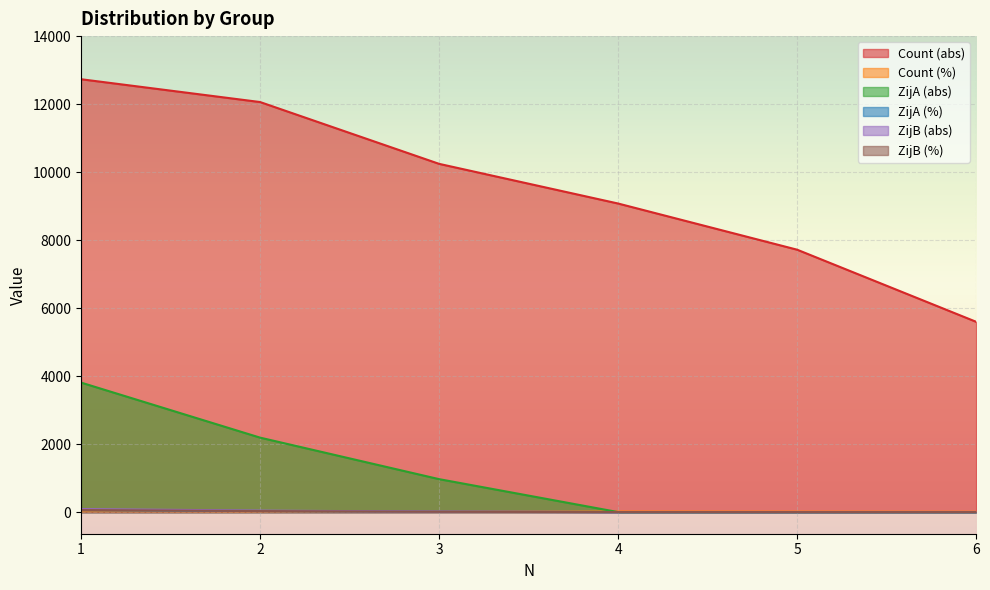

Which has a higher value, 1 or 6?

1